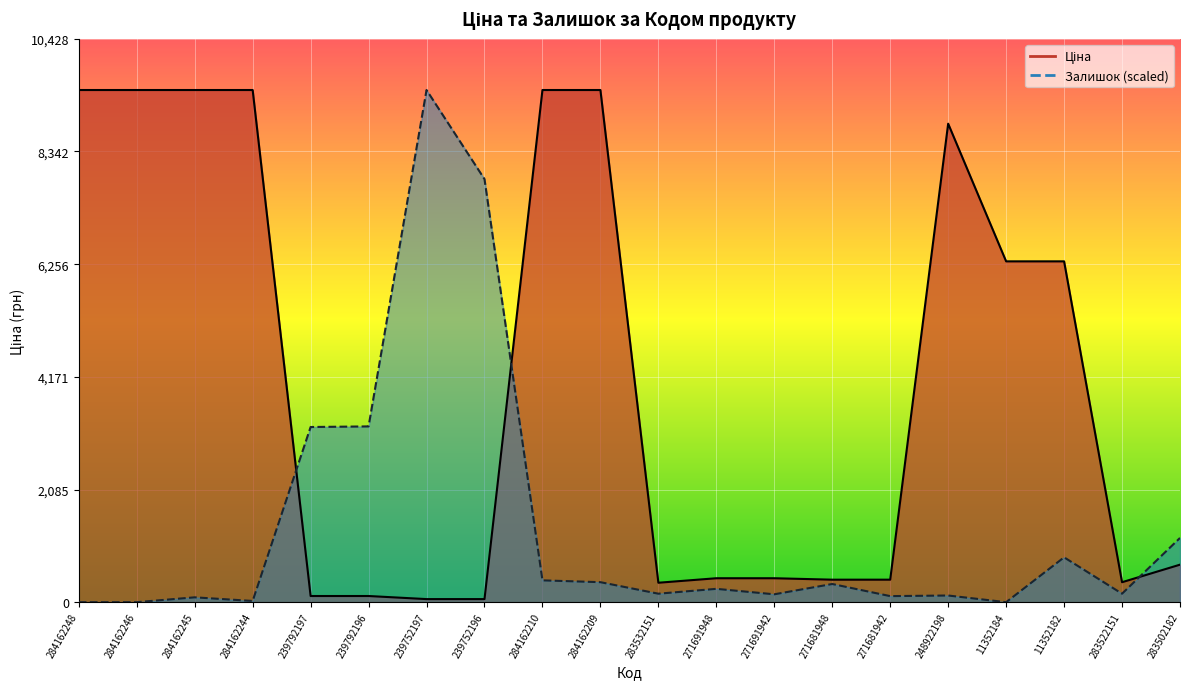

How many data points in Ціна are above 694?

10